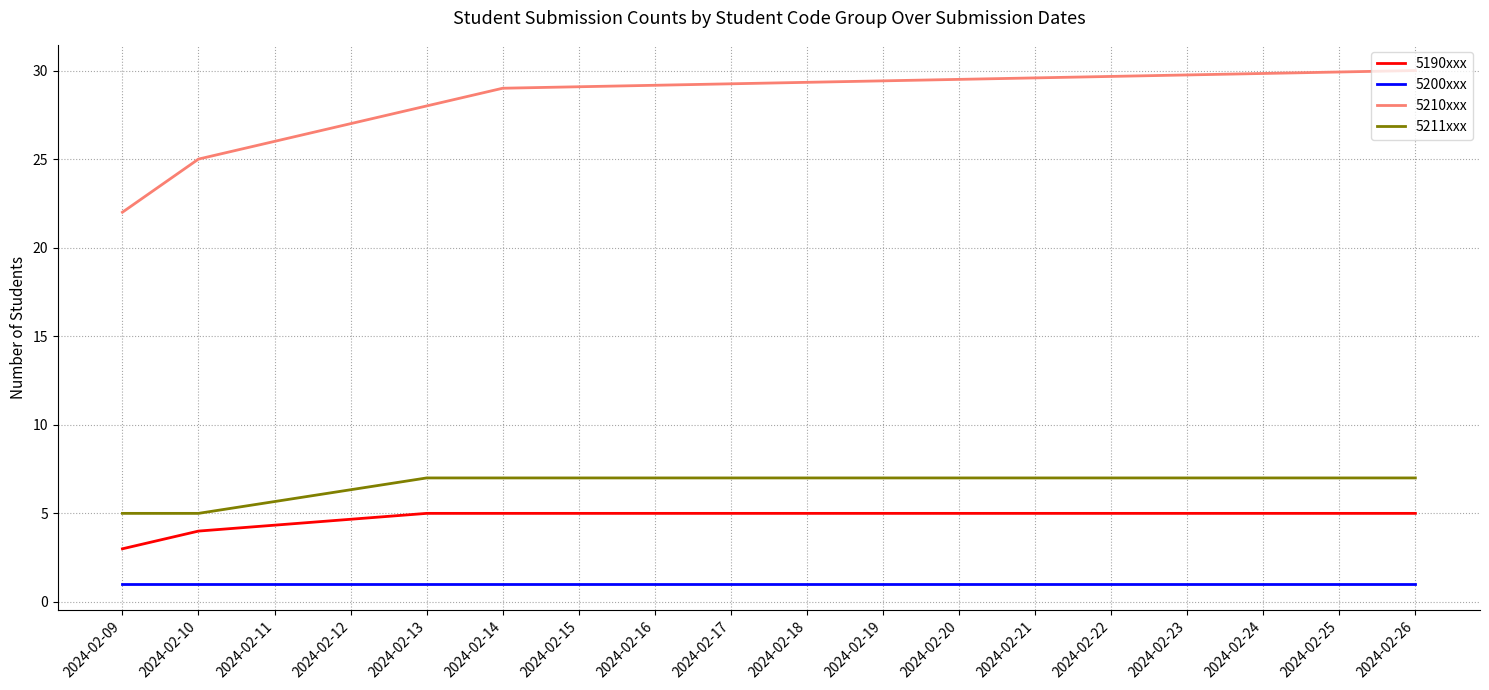

What are all the series names shown in the legend?

5190xxx, 5200xxx, 5210xxx, 5211xxx